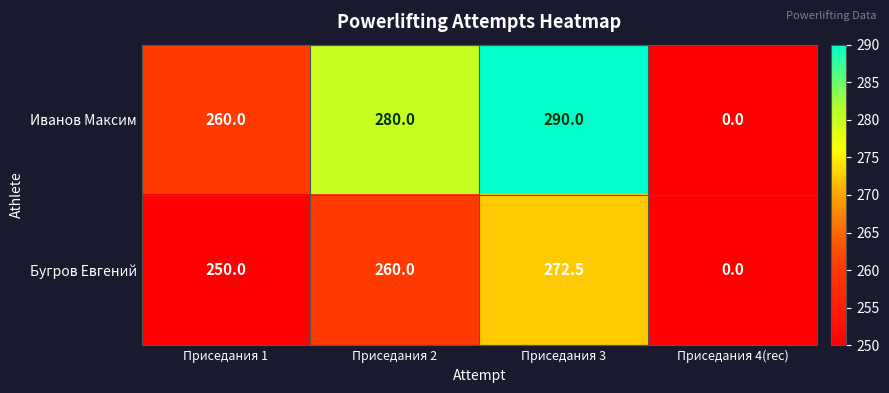

What is the average value of the Иванов Максим series?

207.5